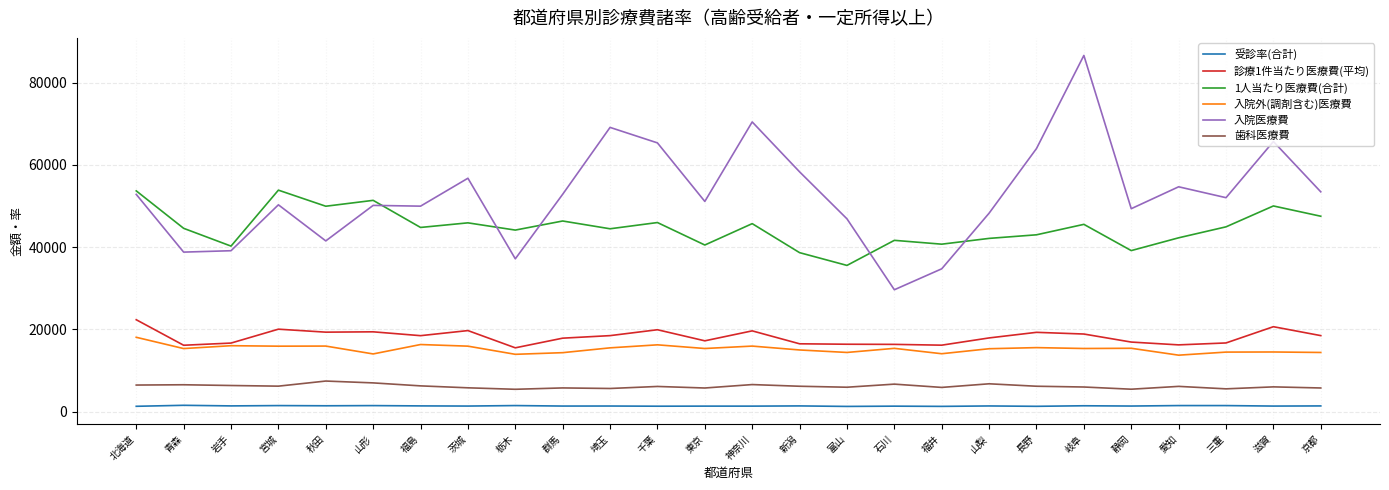

Which series has the widest spread of values?

入院医療費